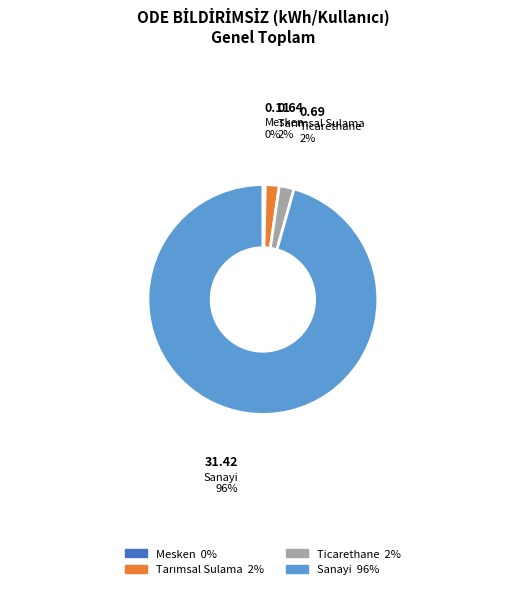

The Sanayi slice represents 96% of the pie. True or false?

True